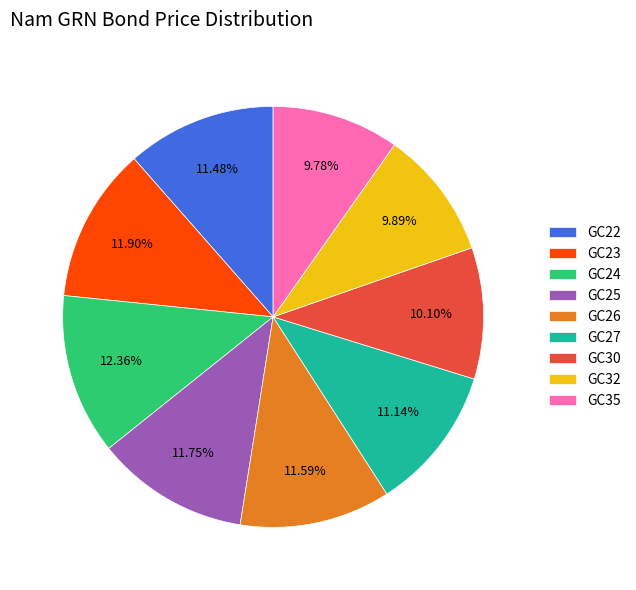

Approximately how many times larger is the value at GC24 compared to GC27?

1.1